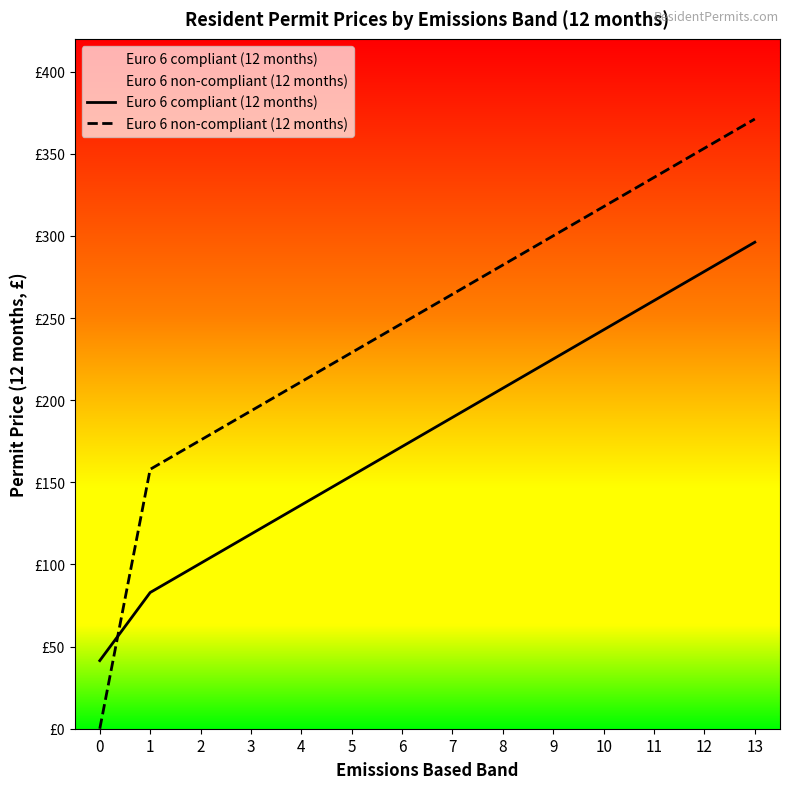

Which has a higher value, 9 or 7?

9